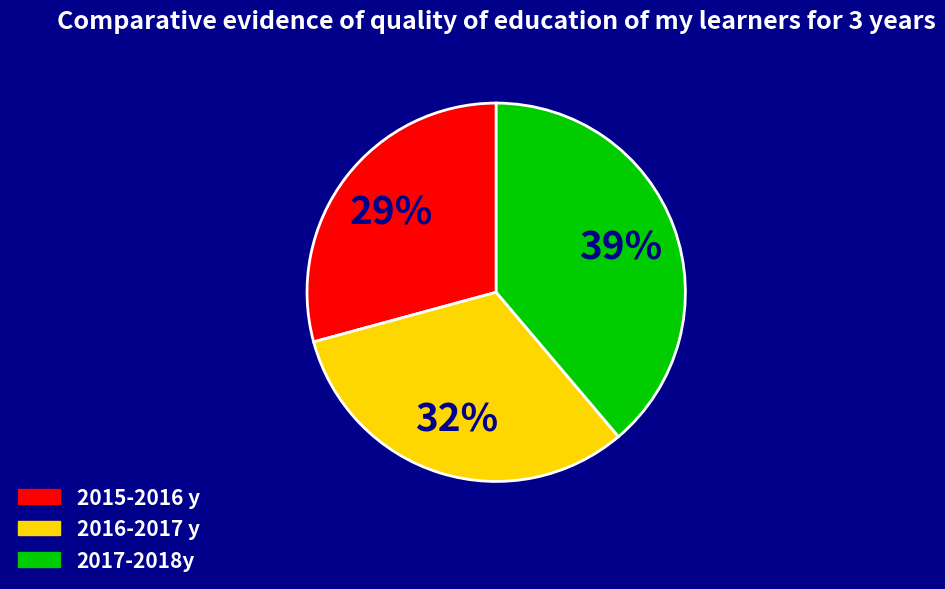

Which category has the smallest portion of the pie?

2015-2016 y